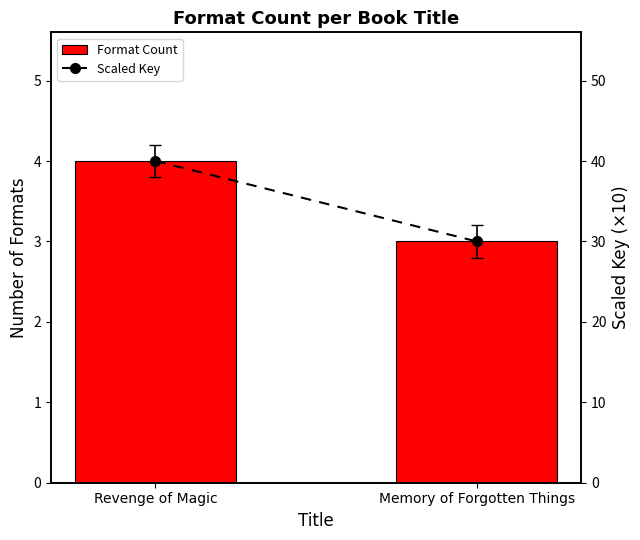

How many groups of bars are there?

2